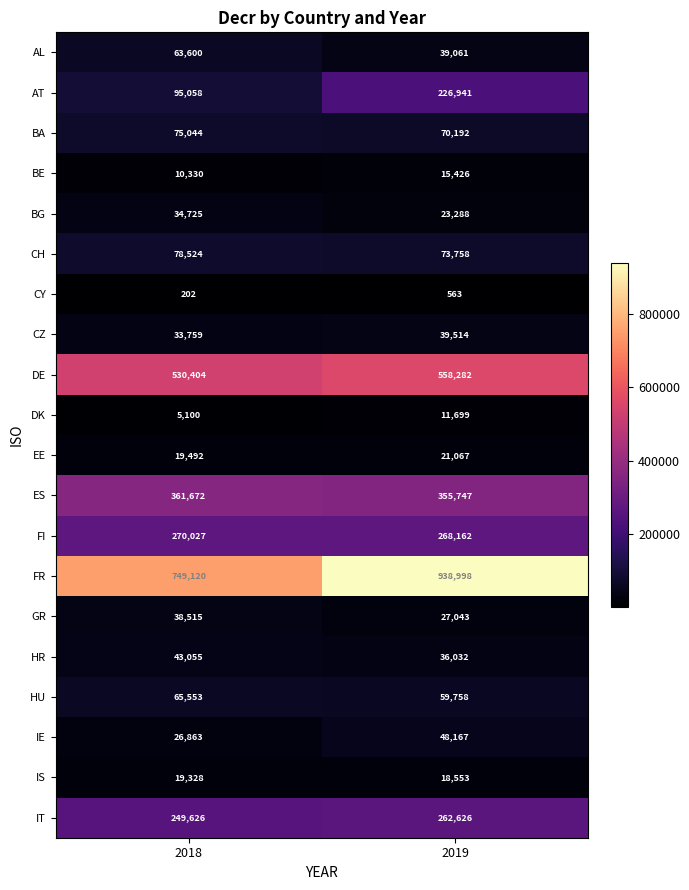

Where is AT nearest to the value 160999?

2018